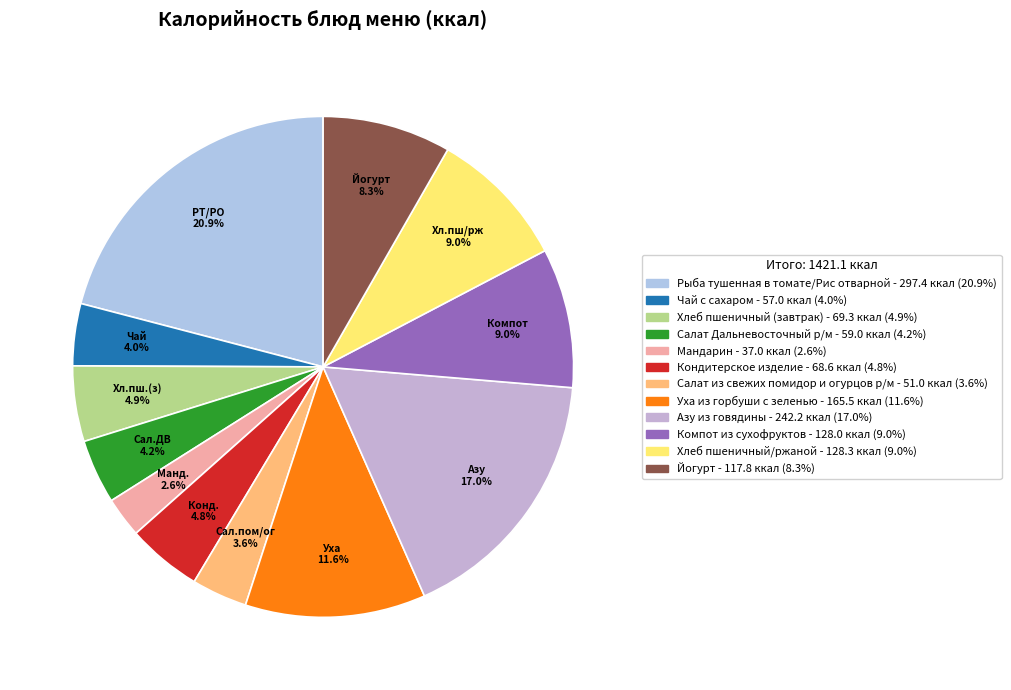

To the nearest percent, what portion does Хлеб пшеничный (завтрак) represent?

5%